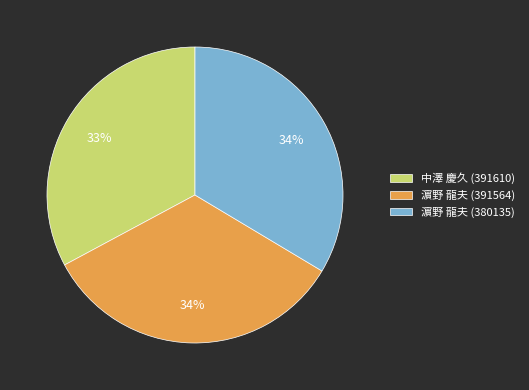

What is the smallest slice in the pie chart?

中澤 慶久 (391610)